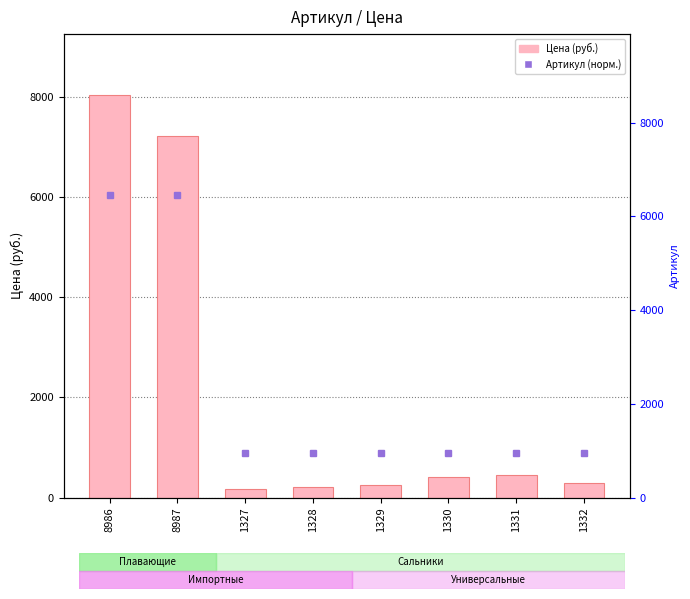

What is the value of the 3rd bar from the left?

180